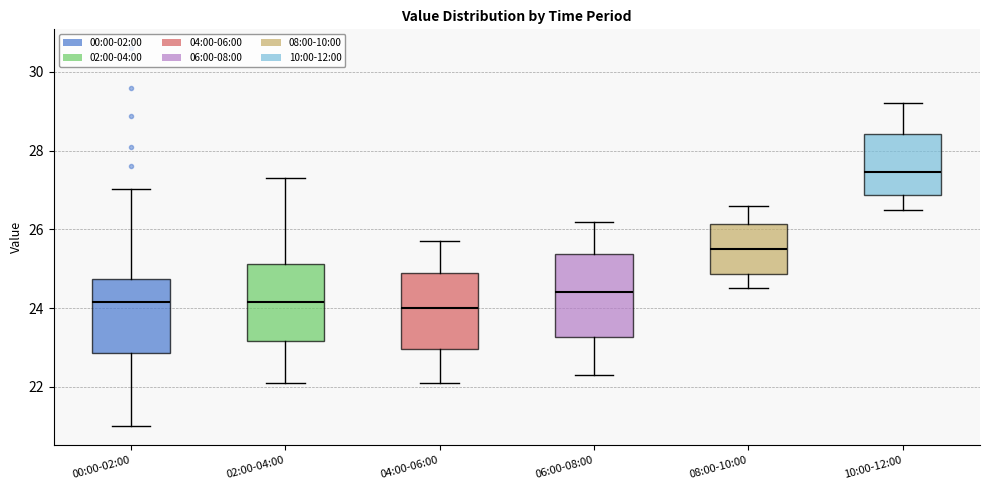

Reading left to right, read every box against the y-axis: the position of its median line, the range the box covers, and the ends of its whiskers. The values are not printed on the chart, so give them approximately, as read against the axis.

00:00-02:00: median 24.2, box 22.8 to 24.8, whiskers 21.0 to 27.0
02:00-04:00: median 24.2, box 23.2 to 25.2, whiskers 22.2 to 27.4
04:00-06:00: median 24.0, box 23.0 to 25.0, whiskers 22.2 to 25.8
06:00-08:00: median 24.4, box 23.2 to 25.4, whiskers 22.4 to 26.2
08:00-10:00: median 25.6, box 24.8 to 26.2, whiskers 24.6 to 26.6
10:00-12:00: median 27.4, box 26.8 to 28.4, whiskers 26.6 to 29.2